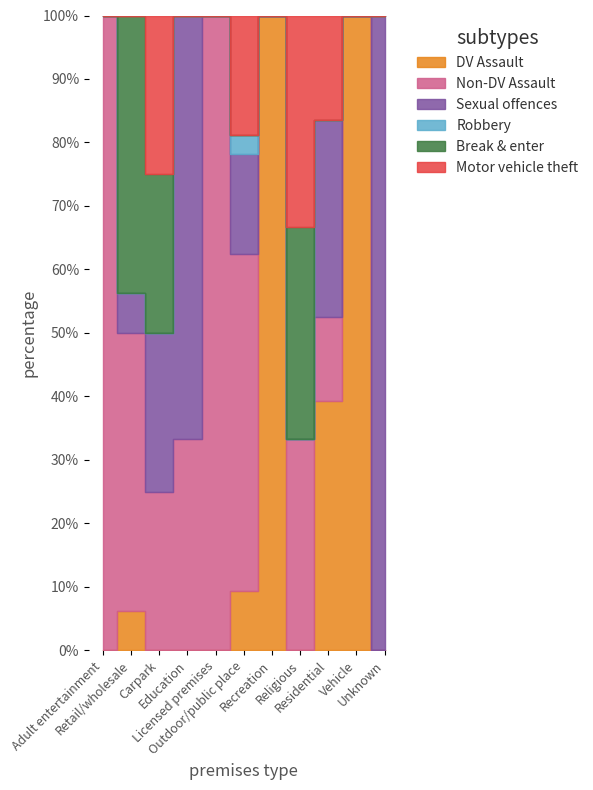

Reading left to right, list all the values displayed in this chart.

DV Assault: 0	1	0	0	0	3	1	0	24	1	0
Non-DV Assault: 1	7	1	2	2	17	0	1	8	0	0
Sexual offences: 0	1	1	4	0	5	0	0	19	0	3
Robbery: 0	0	0	0	0	1	0	0	0	0	0
Break & enter: 0	7	1	0	0	0	0	1	0	0	0
Motor vehicle theft: 0	0	1	0	0	6	0	1	10	0	0